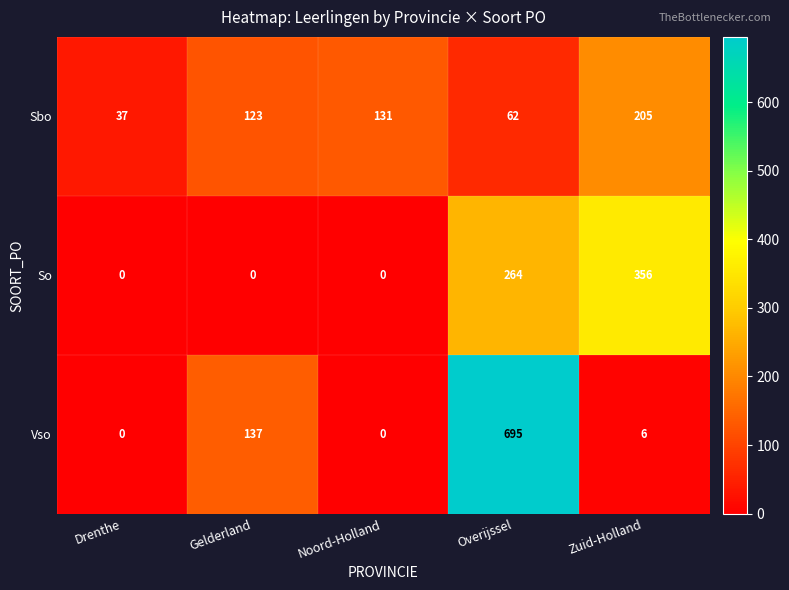

What is the greatest value displayed?

695